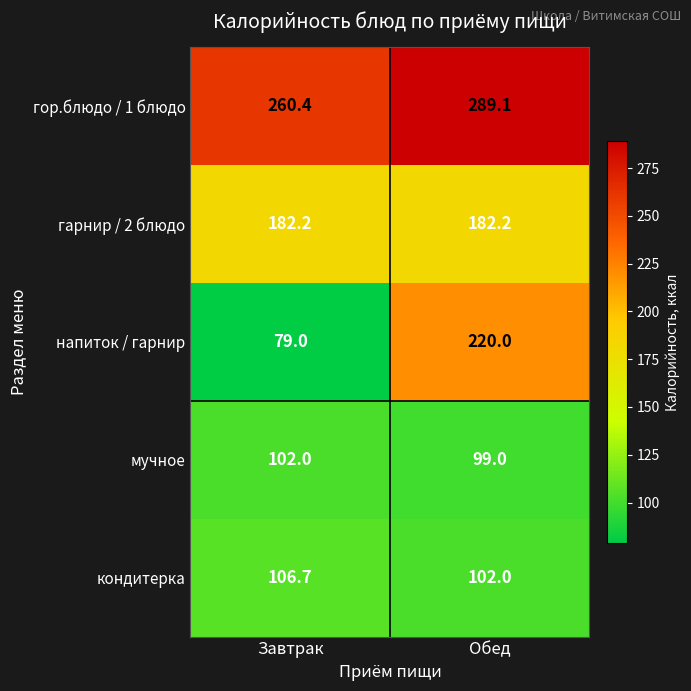

Reading right to left, extract all data points from this chart.

гор.блюдо / 1 блюдо: Обед=289.1	Завтрак=260.4
гарнир / 2 блюдо: Обед=182.2	Завтрак=182.2
напиток / гарнир: Обед=220.0	Завтрак=79.0
мучное: Обед=99.0	Завтрак=102.0
кондитерка: Обед=102.0	Завтрак=106.7